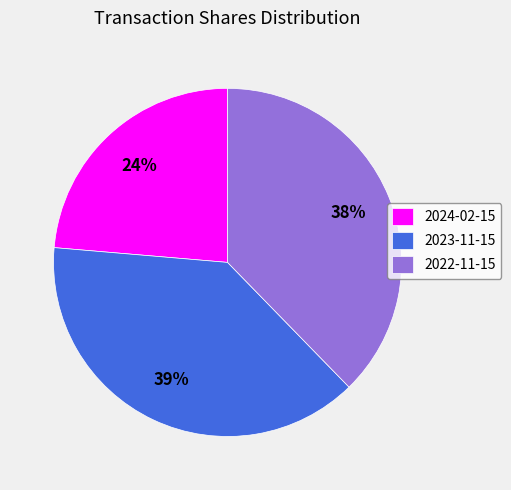

Does any single category account for the majority?

No